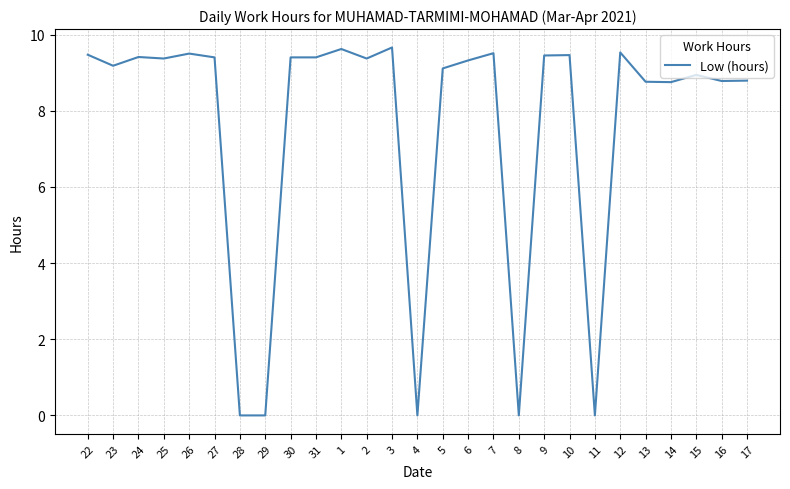

What is the difference between the second highest and minimum values?

9.6